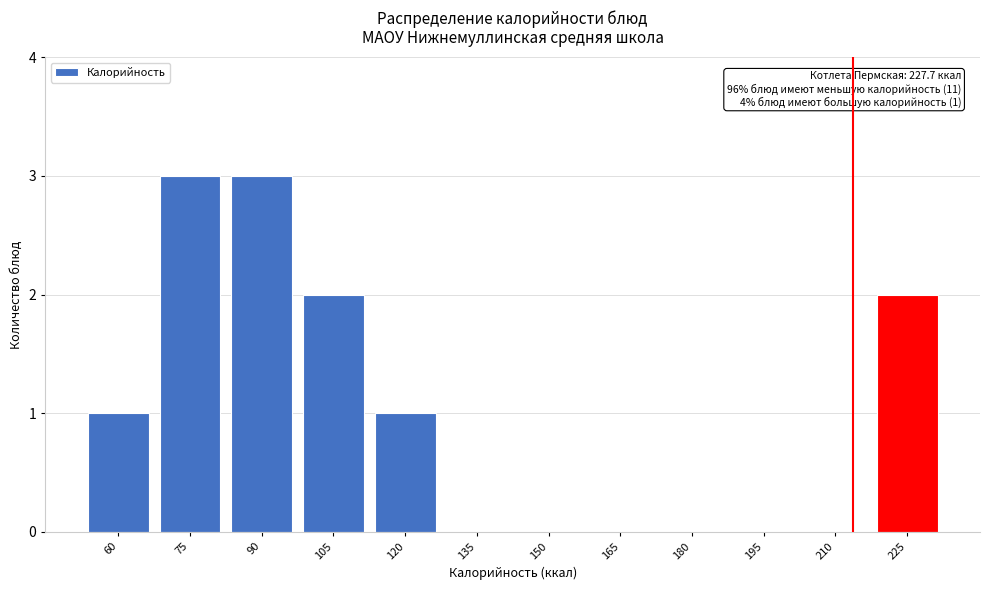

Reading right to left, extract all data points from this chart.

225=2	210=0	195=0	180=0	165=0	150=0	135=0	120=1	105=2	90=3	75=3	60=1